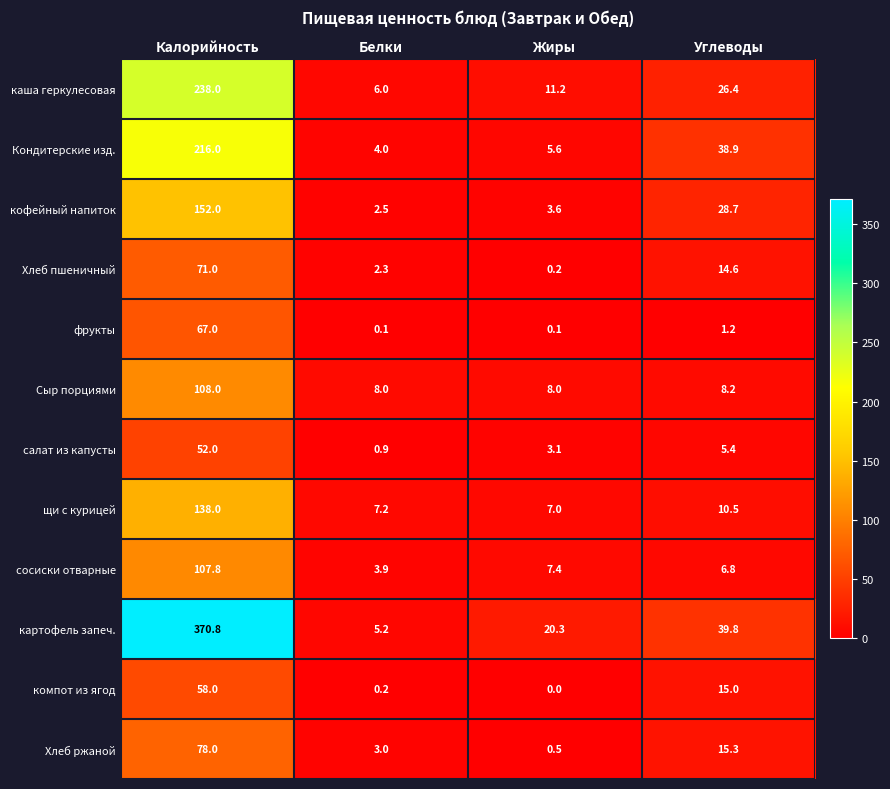

What is the greatest value displayed?

370.8